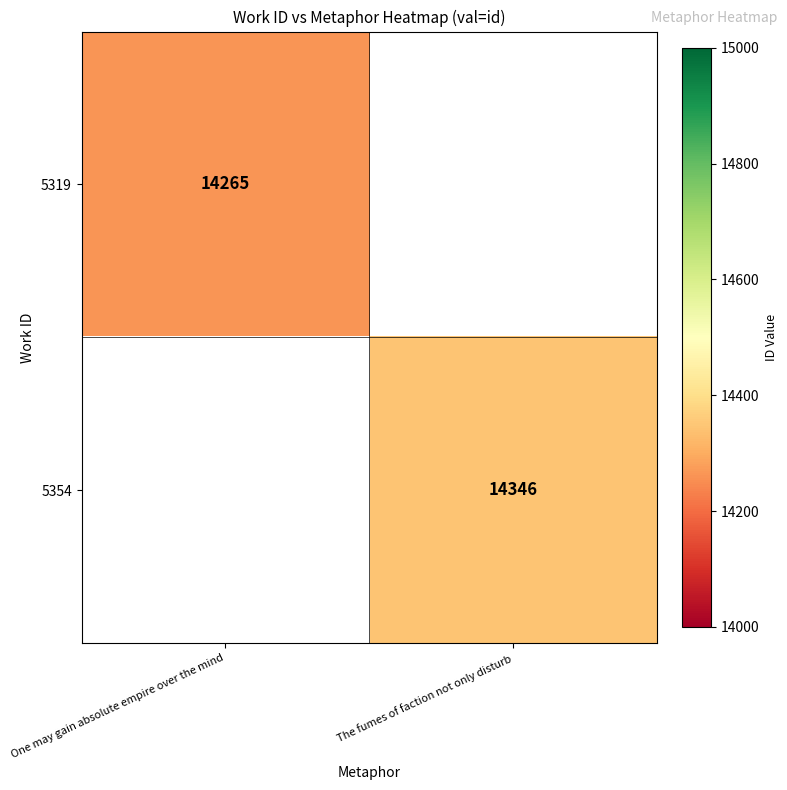

Is it true that 5319 equals 8200 at One may gain absolute empire over the mind?

False